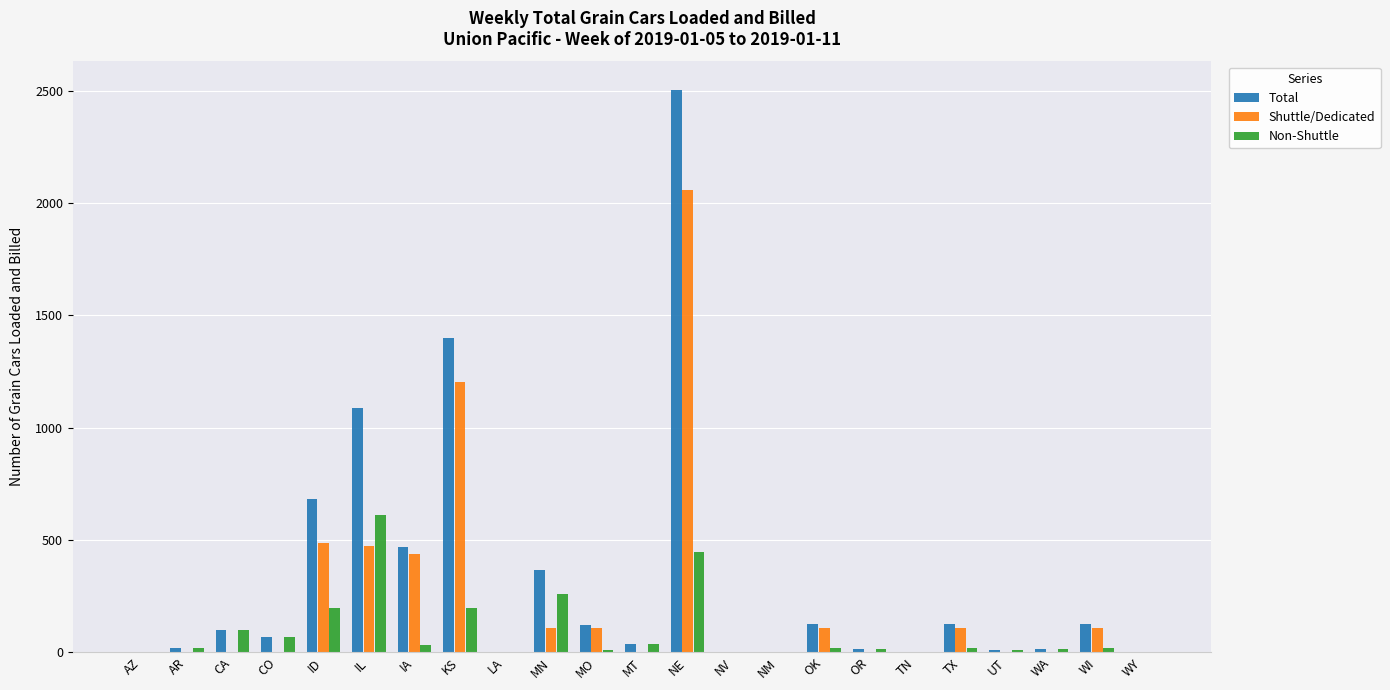

Is it true that Total equals 1712 at NE?

False